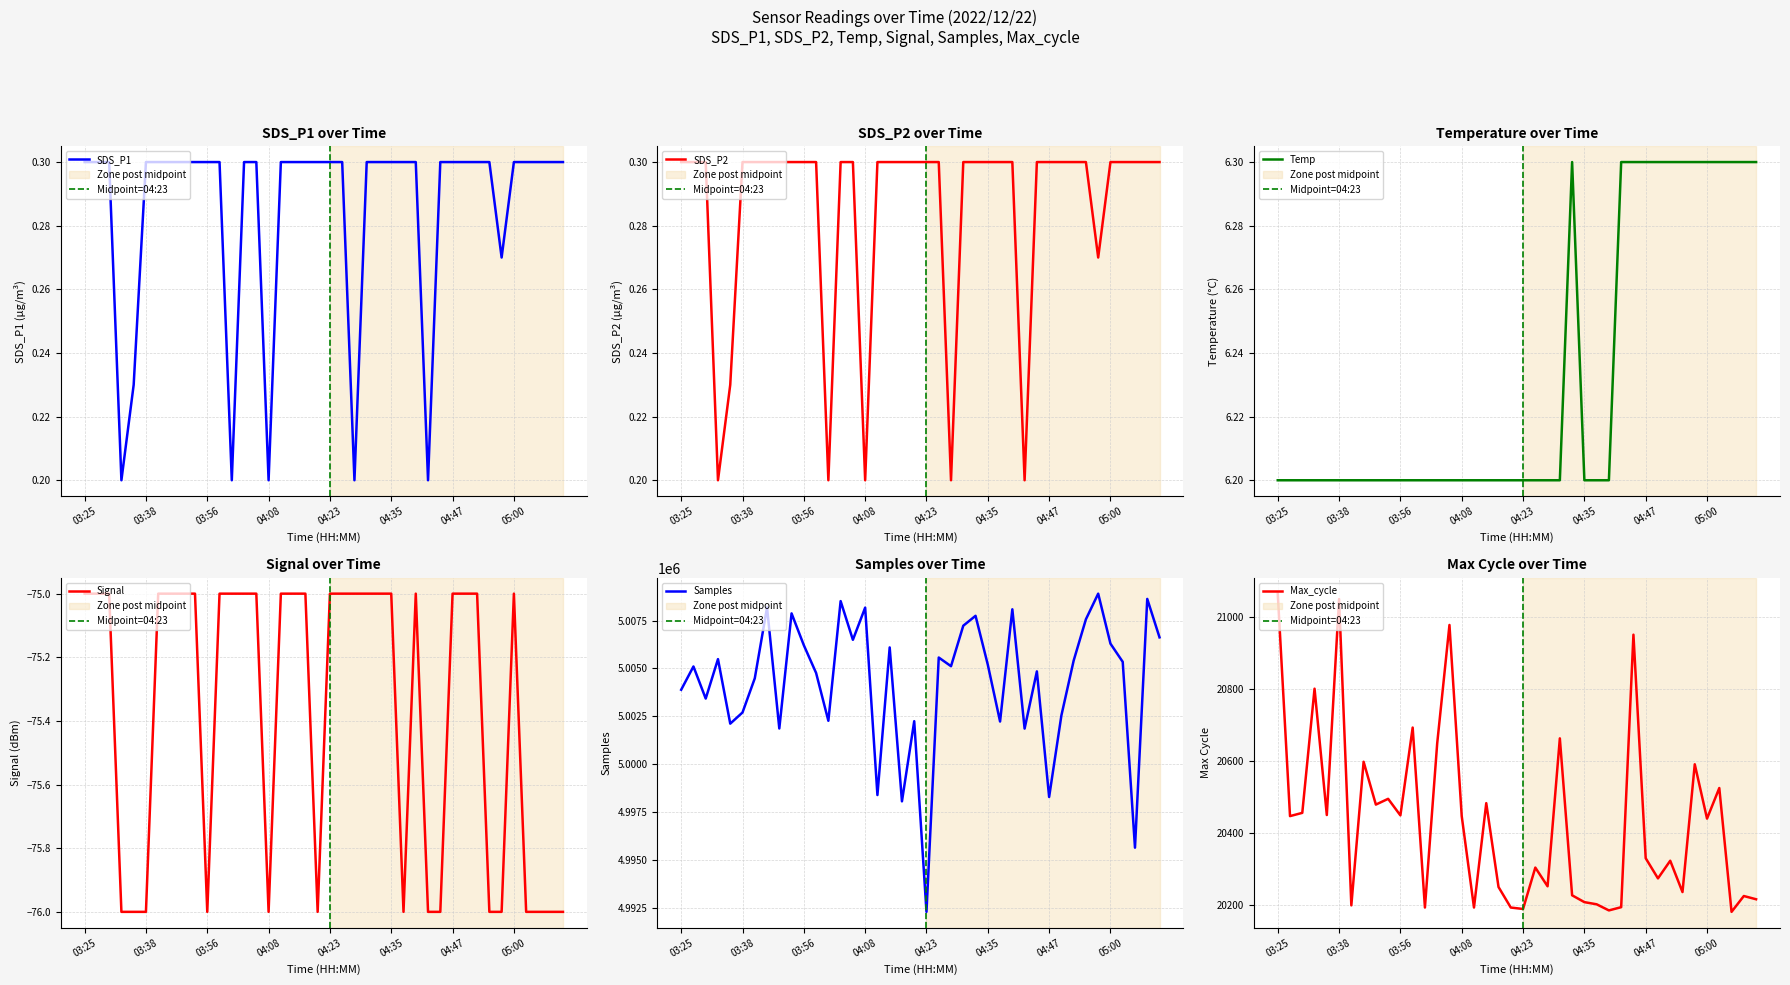

What is the label of the 32nd point from the right?

03:51